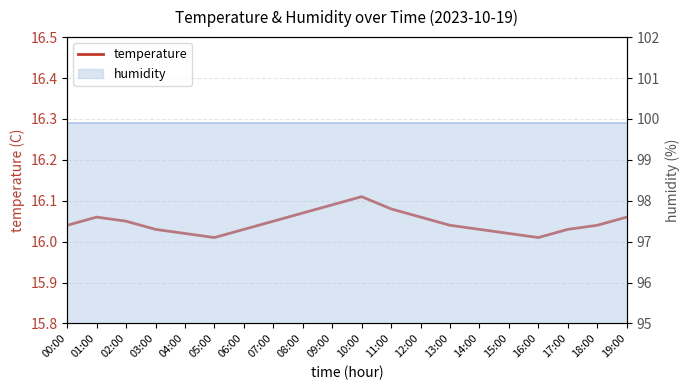

List the labels in order of value, smallest first.

05:00, 16:00, 04:00, 15:00, 03:00, 06:00, 14:00, 17:00, 00:00, 13:00, 18:00, 02:00, 07:00, 01:00, 12:00, 19:00, 08:00, 11:00, 09:00, 10:00